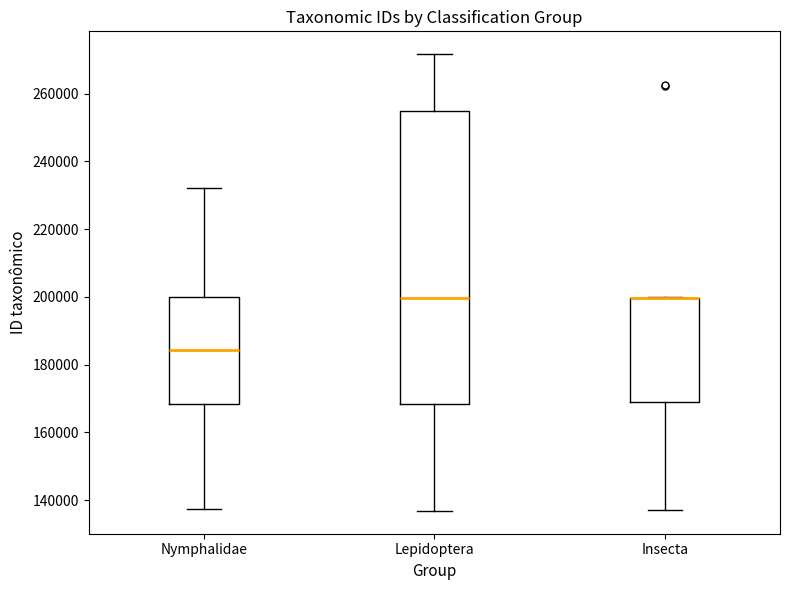

Reading left to right, transcribe this box plot: for each box, give where its median line is, the range the box spans, and where its two whiskers end, as read against the y-axis. The values are not printed on the chart, so give them approximately, as read against the axis.

Nymphalidae: median 184000, box 168000 to 200000, whiskers 138000 to 232000
Lepidoptera: median 200000, box 168000 to 254000, whiskers 136000 to 272000
Insecta: median 200000 (drawn on the box's upper edge), box 168000 to 200000, whiskers 138000 to 200000